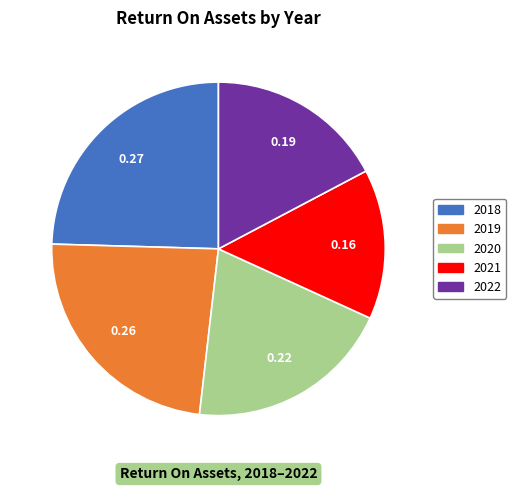

How many slices are in this pie chart?

5